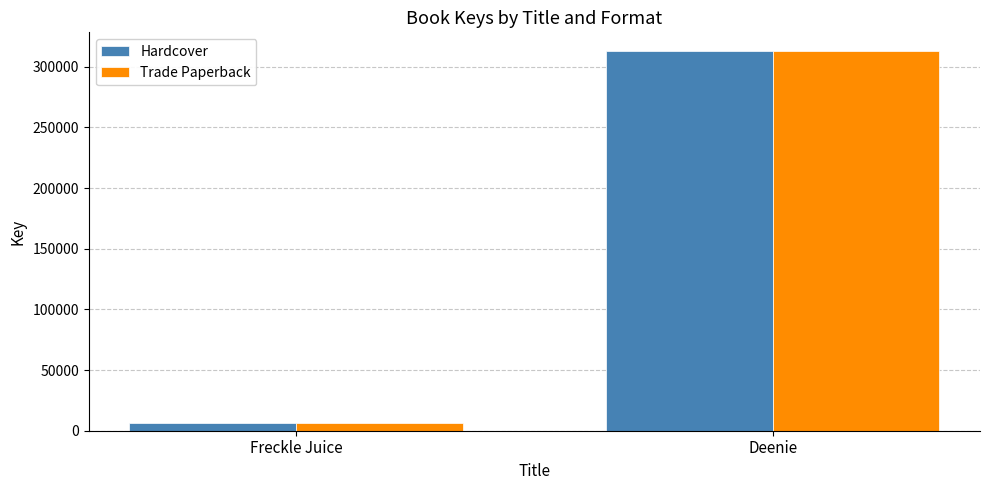

Which category has the highest value across all series?

Deenie